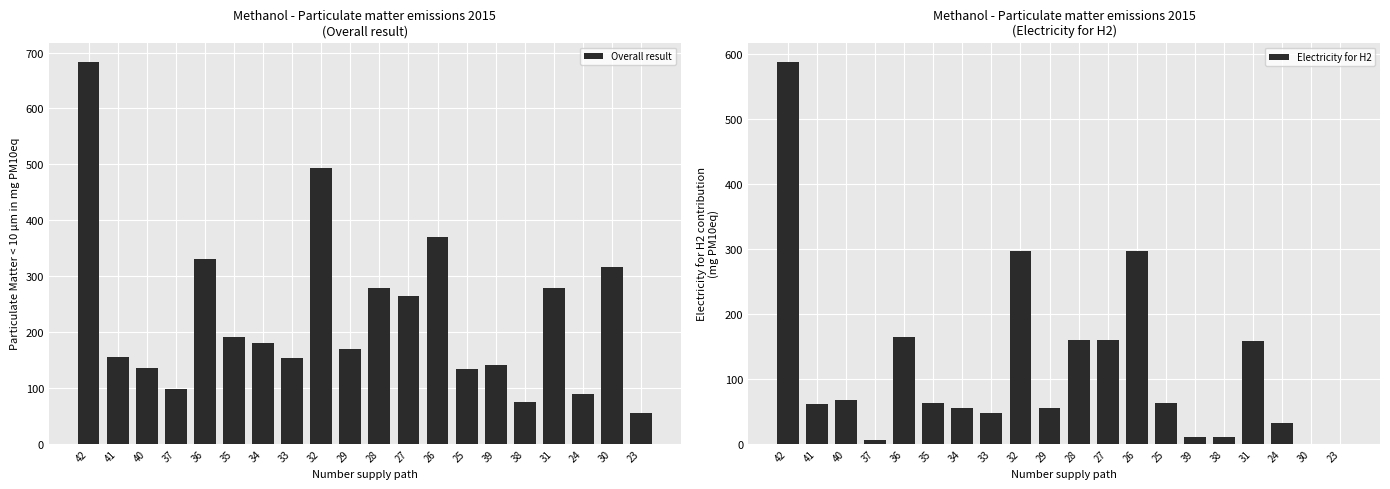

What is the maximum value shown in the chart?

683.7